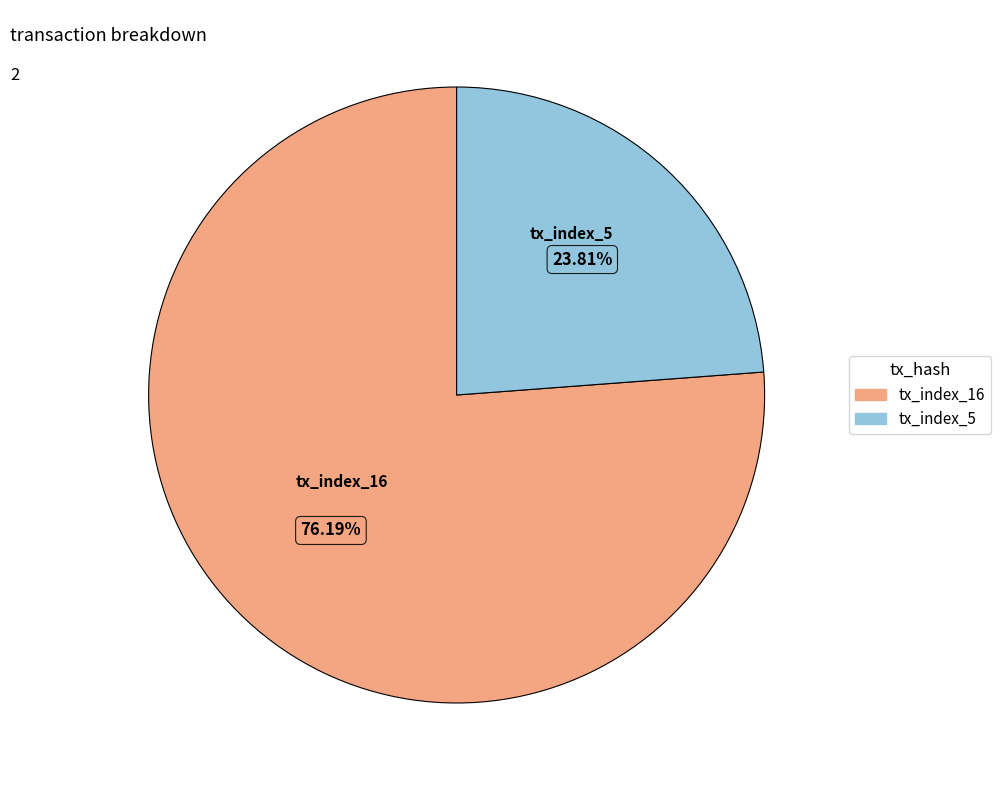

Which slice is the smallest?

tx_index_5